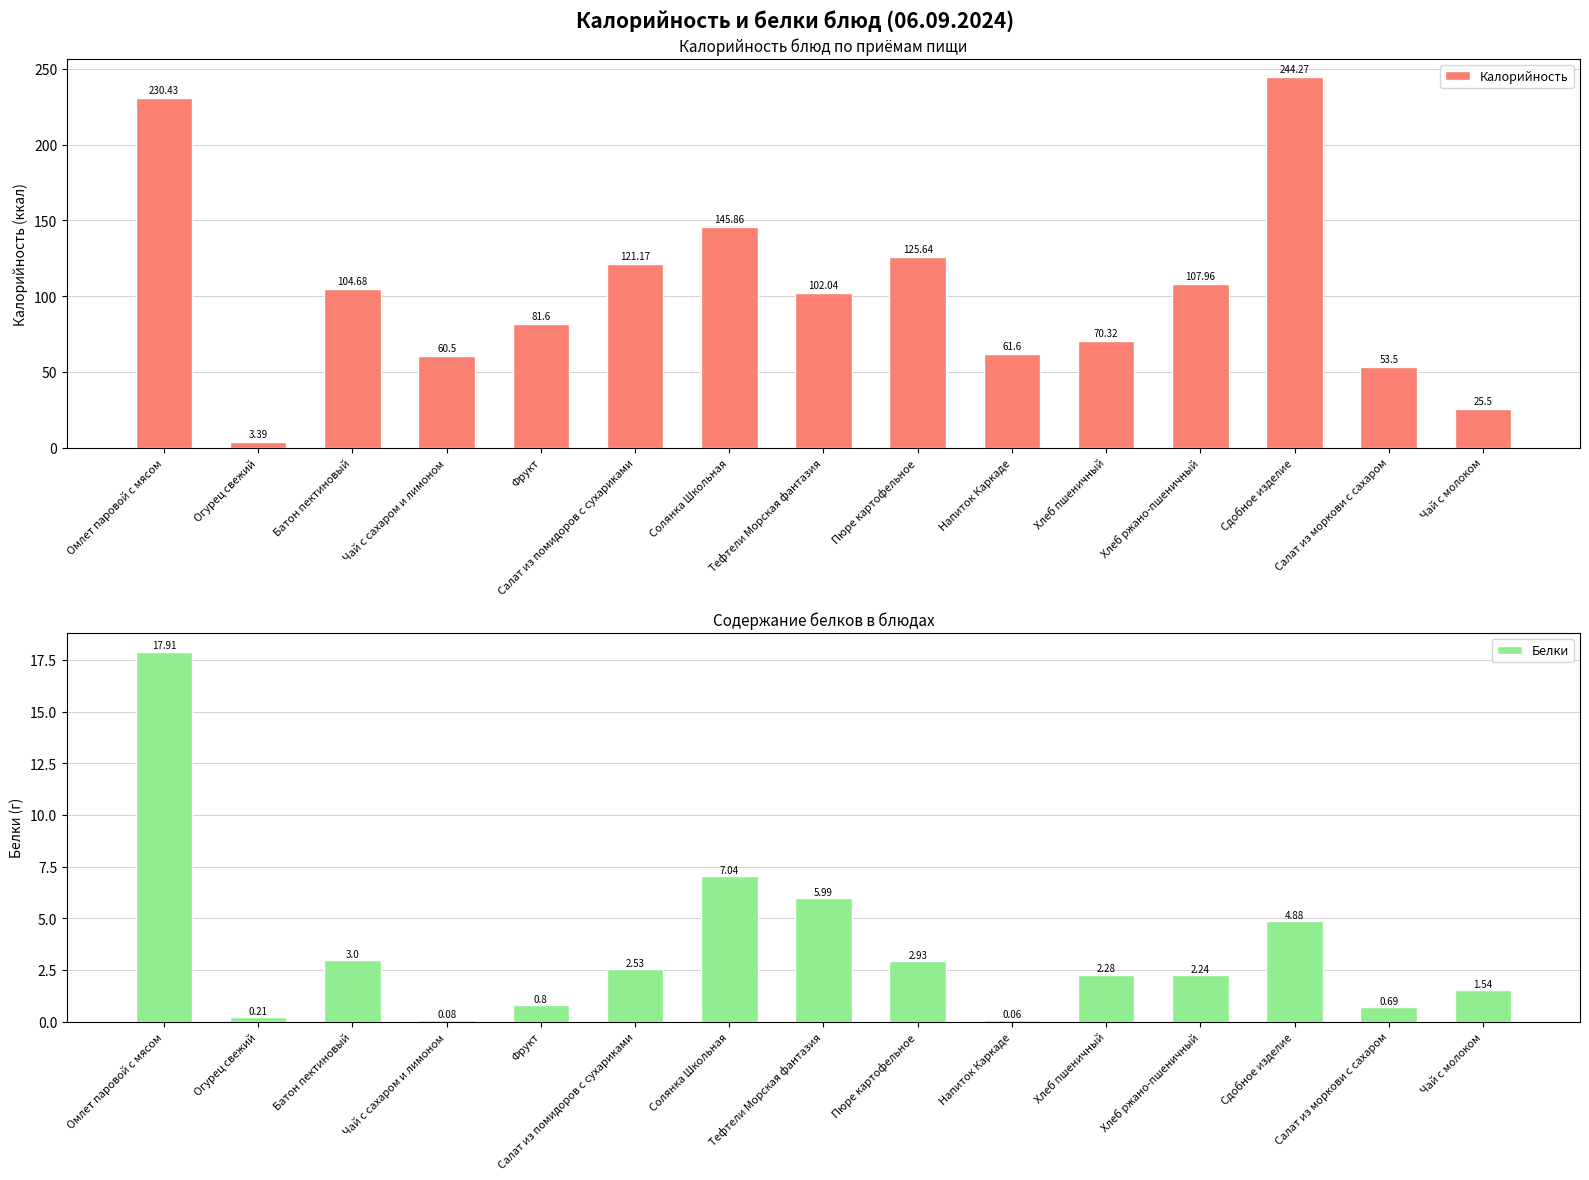

What is the label of the 2nd bar from the left?

Огурец свежий